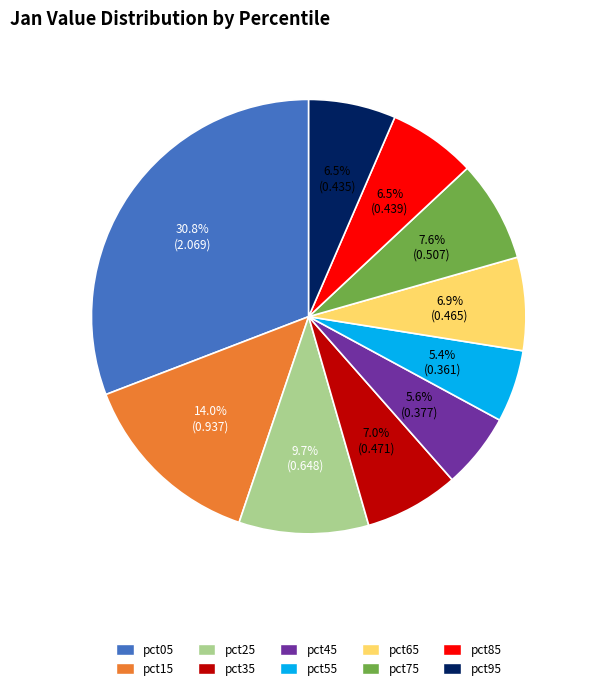

Combined, what portion of the pie is pct65 and pct15?

20.9%